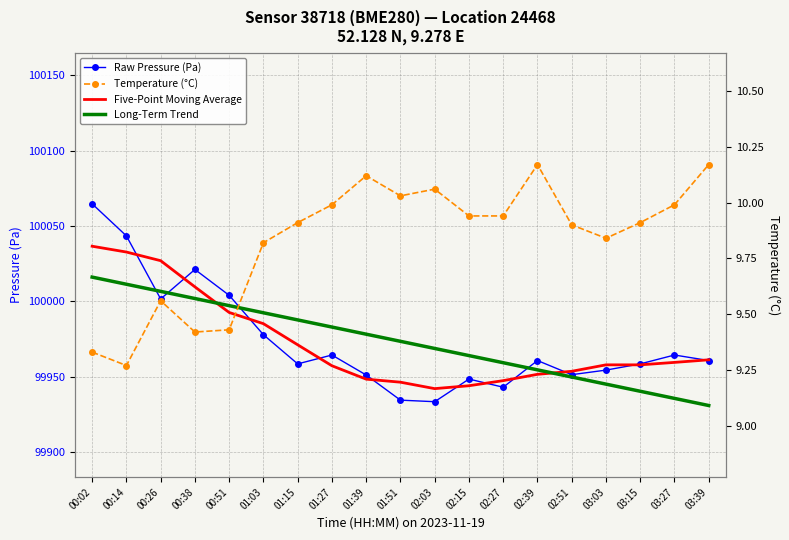

At how many categories does at least one series exceed 69606?

19